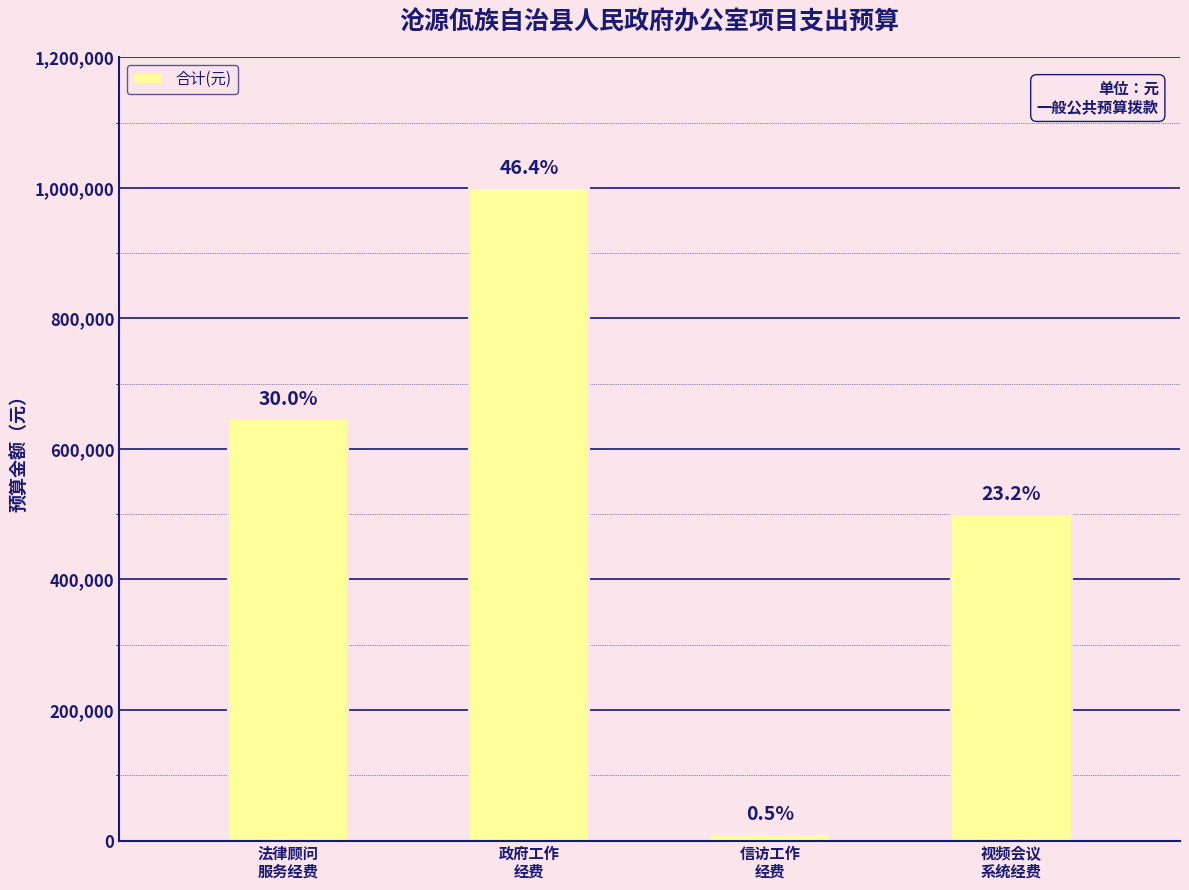

Reading right to left, list all the values displayed in this chart.

视频会议
系统经费=500000	信访工作
经费=10000	政府工作
经费=1000000	法律顾问
服务经费=645840